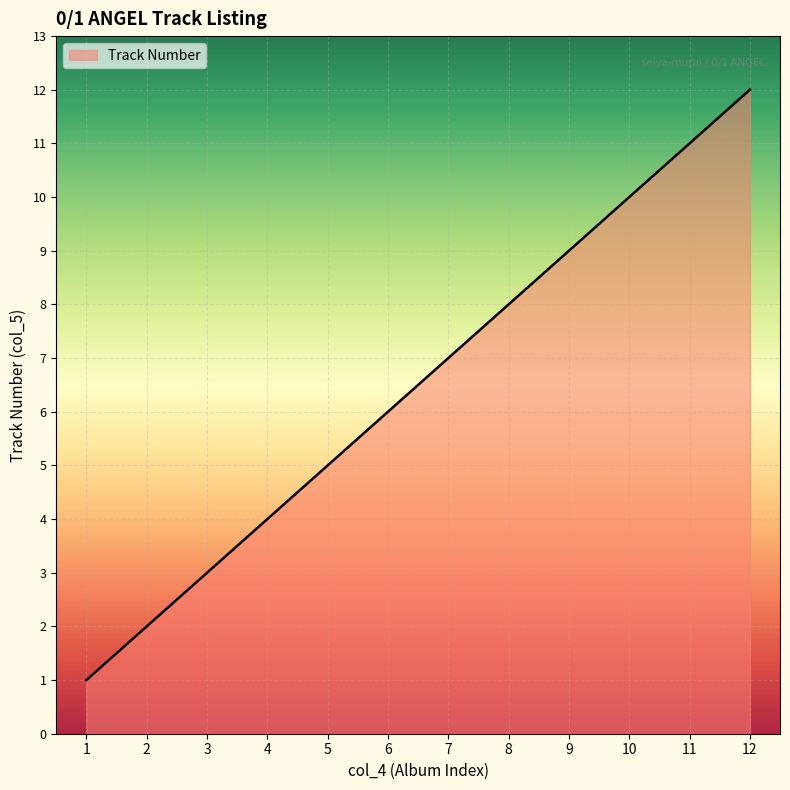

True or false: the data has more than 1 interior local peaks.

False